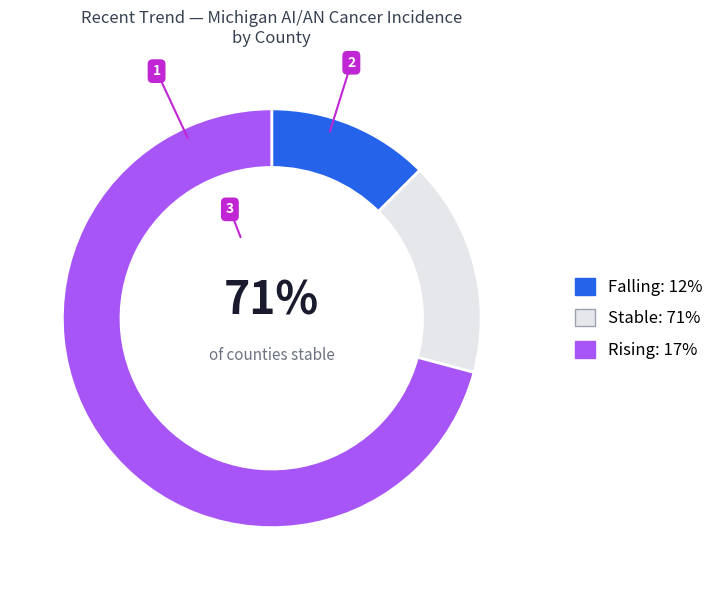

True or false: falling accounts for 2% of the total.

False